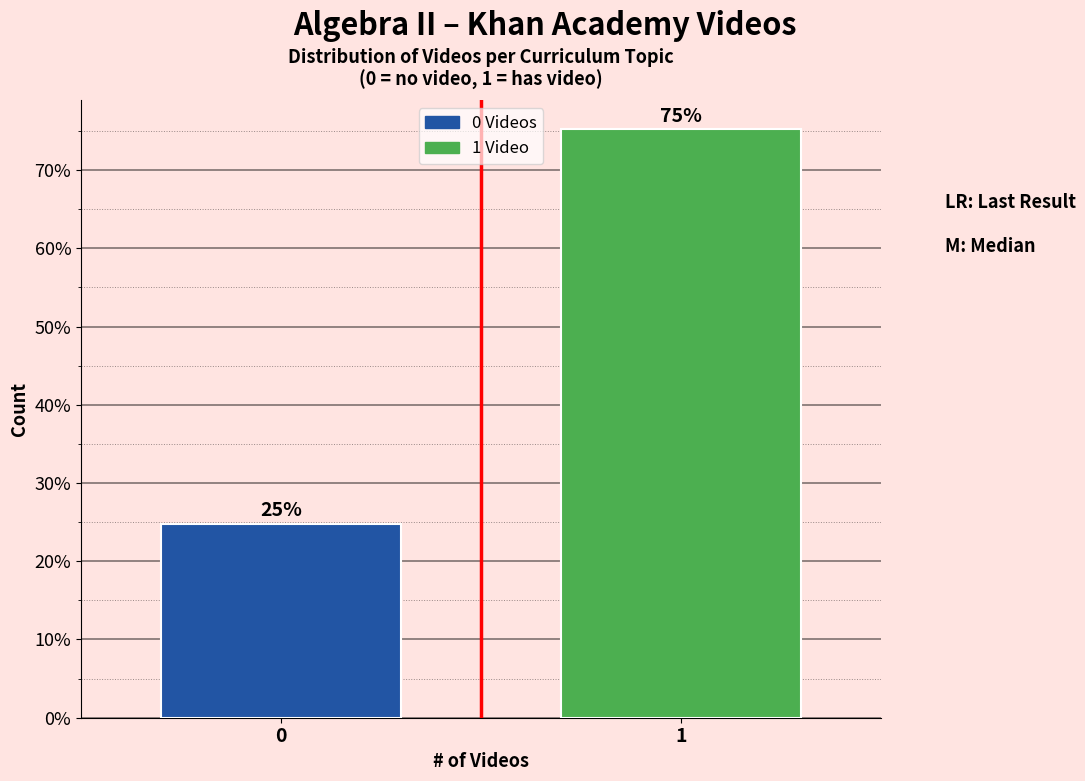

What is the value of the 1st bar from the left?

24.8